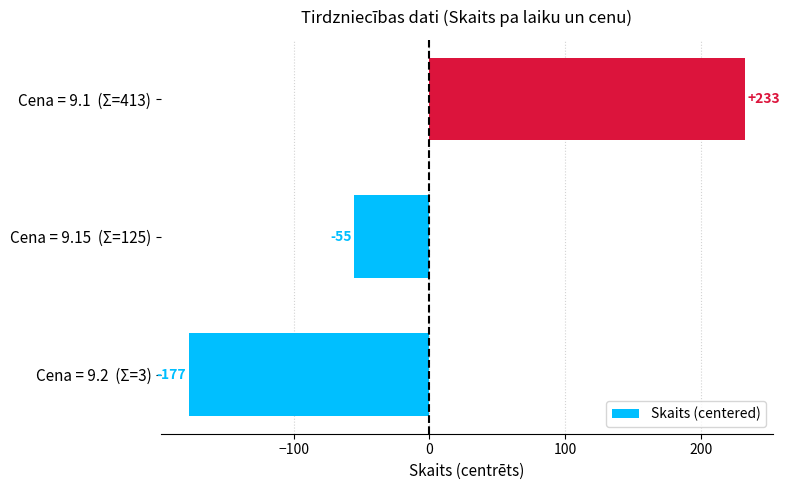

Are the bars grouped side by side (vs. stacked)?

No